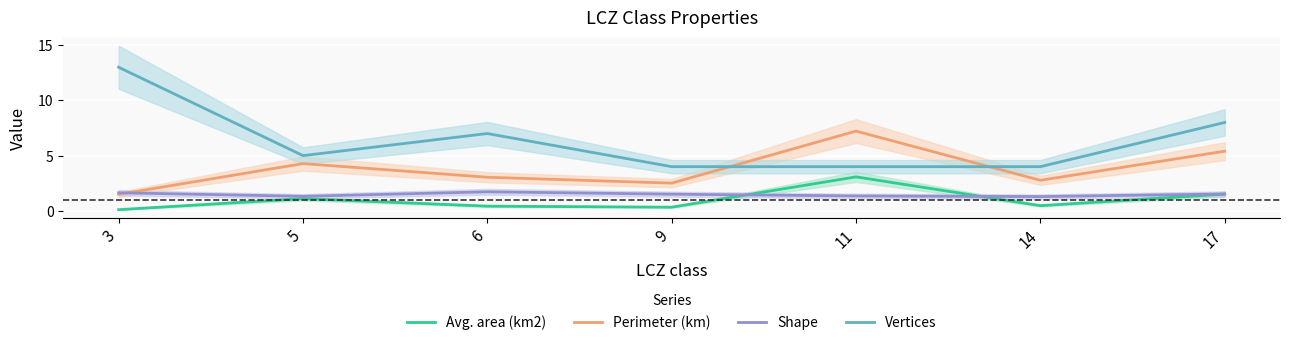

What is the value of the Shape point at the 6th from the left?

1.3